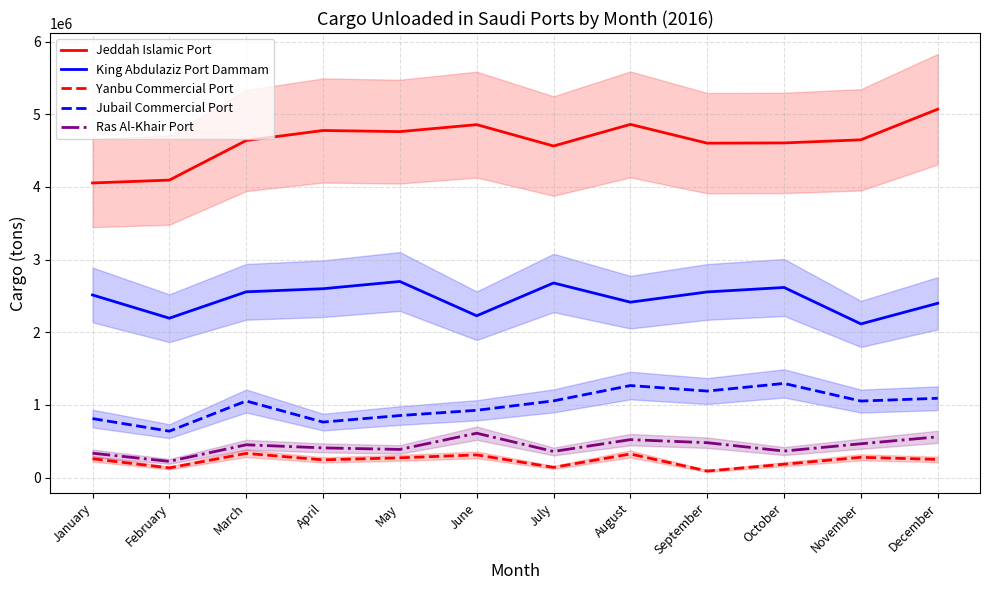

Where is the first local minimum for Jubail Commercial Port?

February